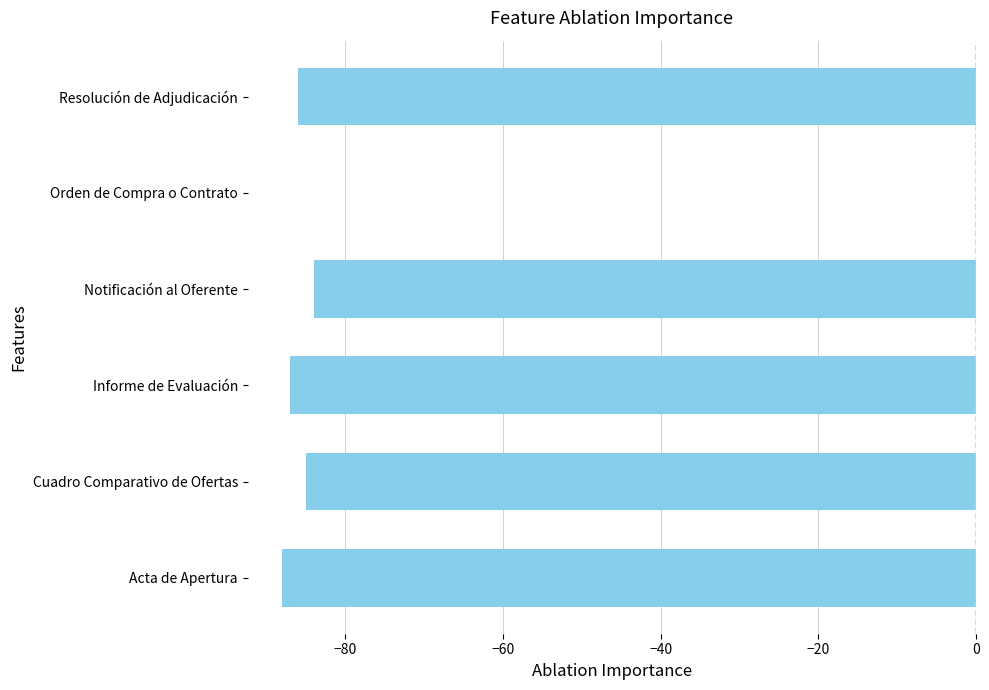

Read the value at Informe de Evaluación.

-87